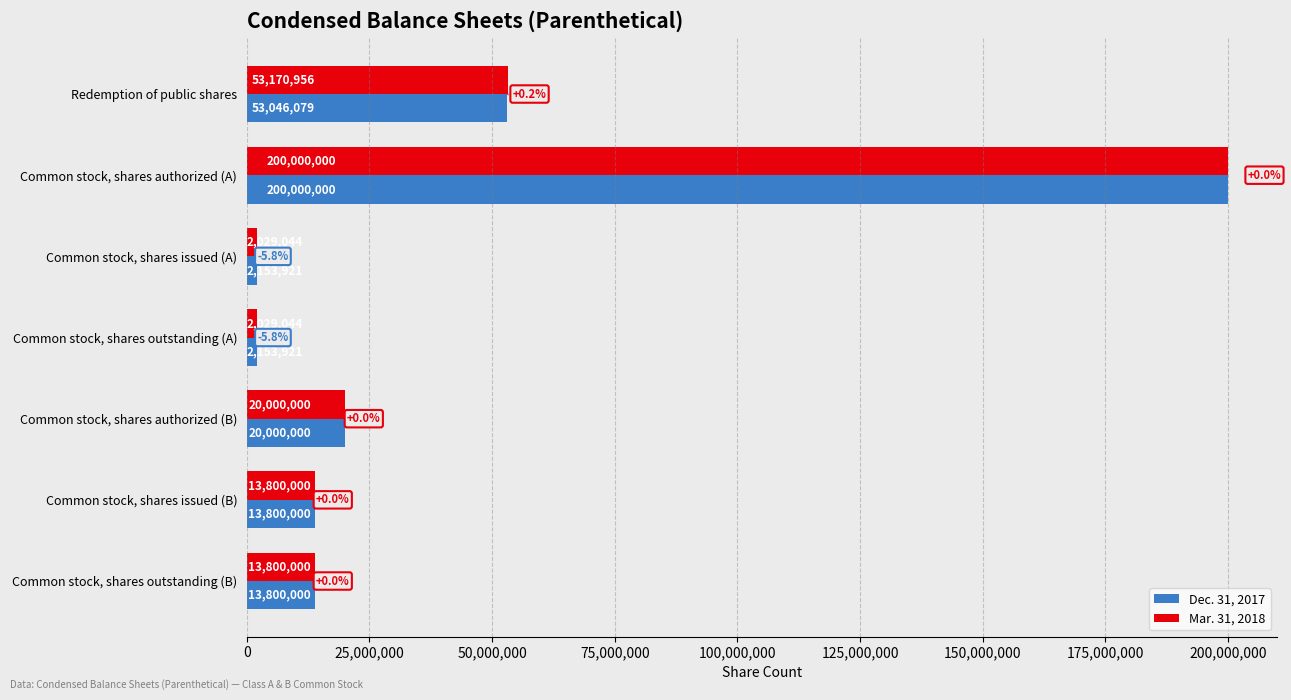

Which category has the highest value in the Mar. 31, 2018 series?

Common stock, shares authorized (A)